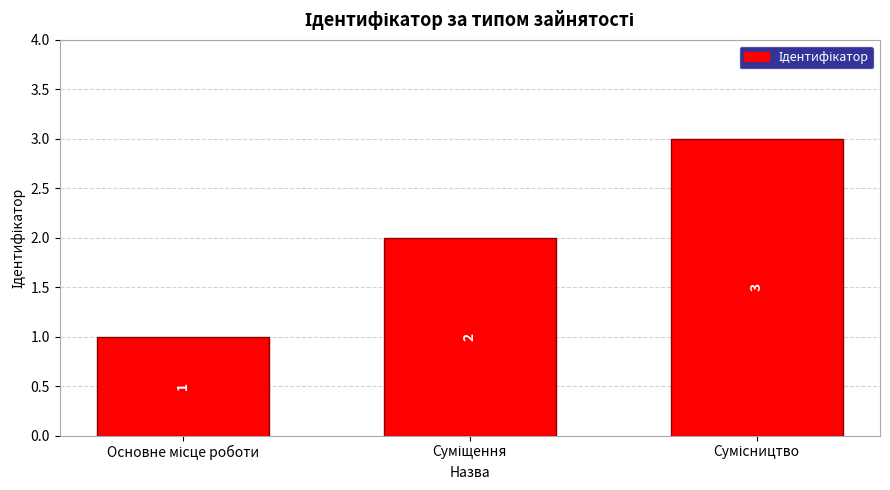

What is the maximum value shown in the chart?

3